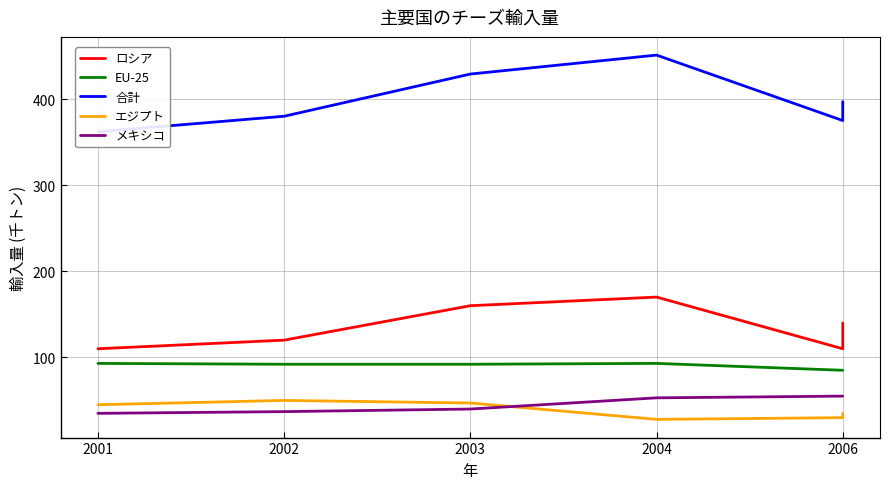

True or false: EU-25 and メキシコ cross at least once.

False